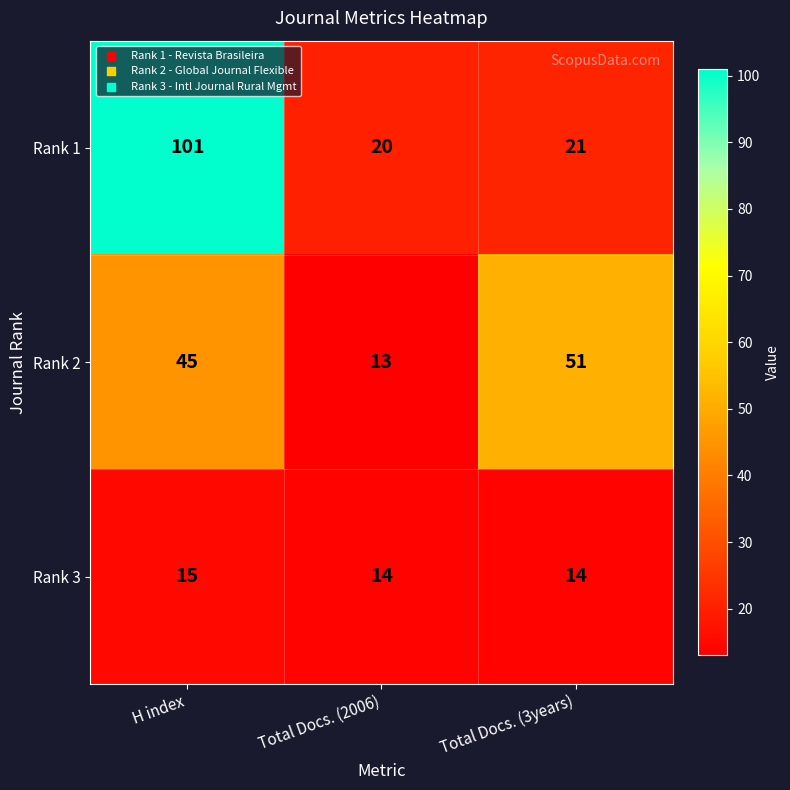

The Rank 2 series shows 45 at H index. True or false?

True